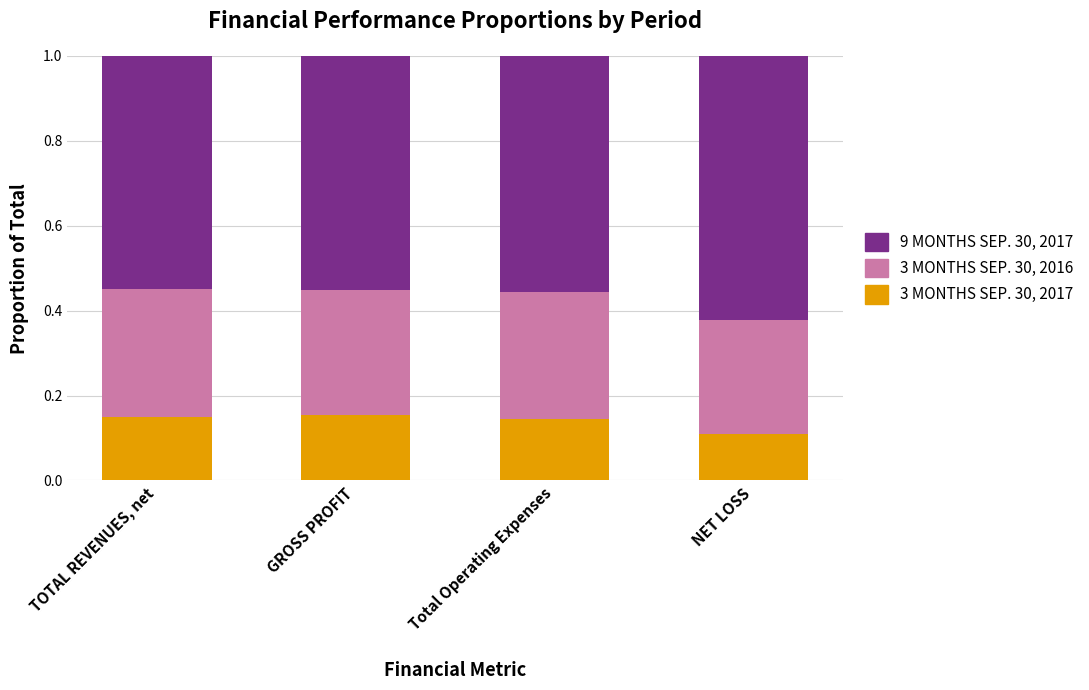

What is the total value across all series at NET LOSS?

1.0